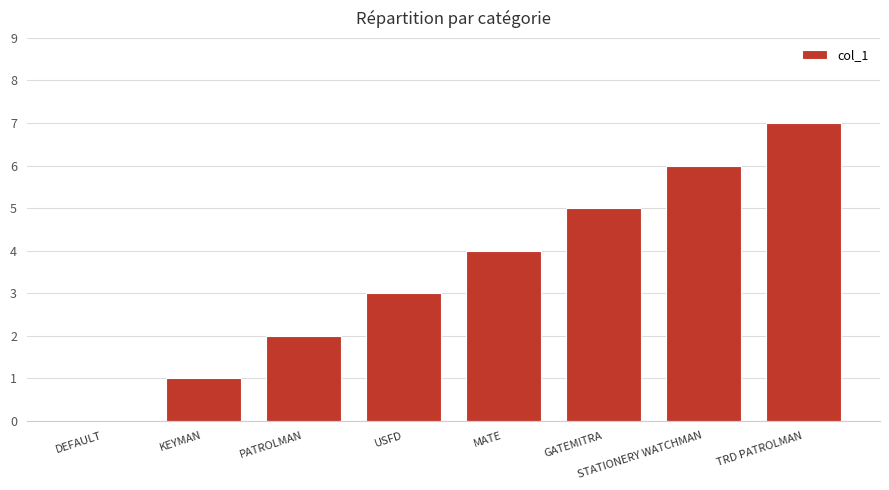

Between MATE and GATEMITRA, which is larger?

GATEMITRA